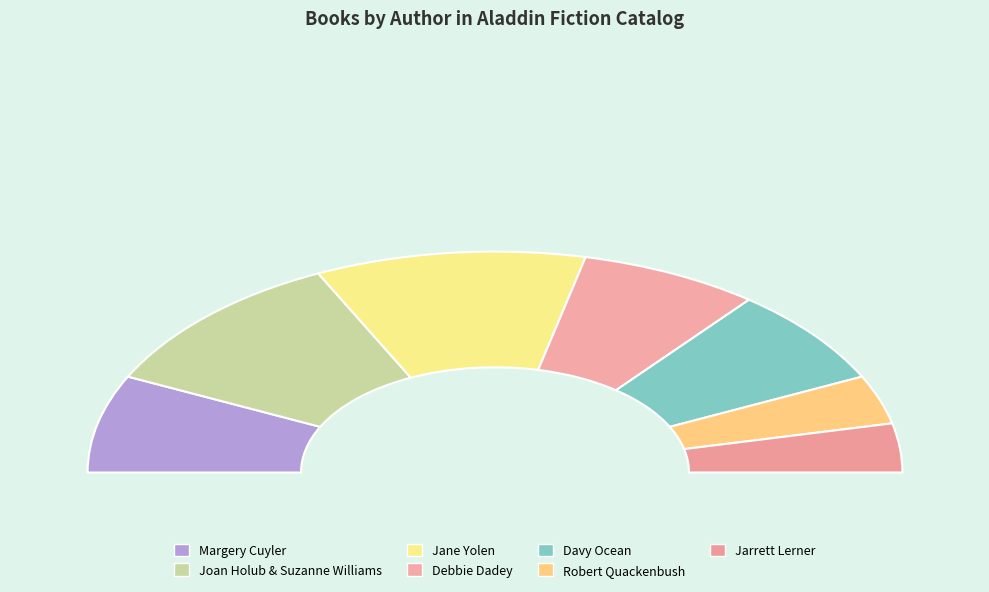

Does Jane Yolen (other) represent more than half of the total?

No